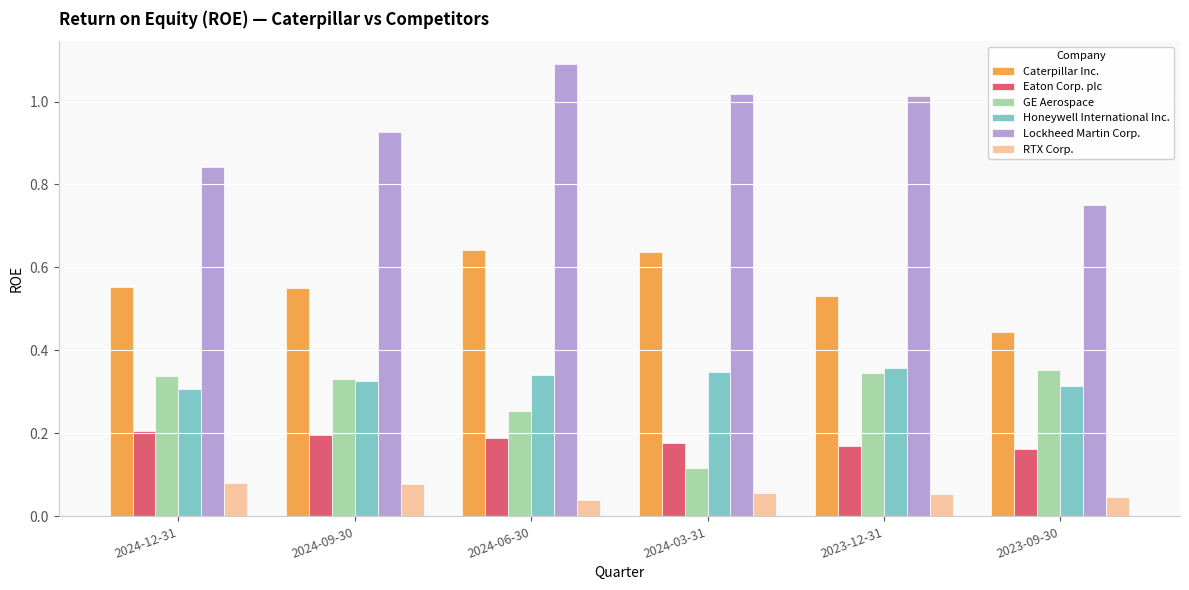

True or false: Eaton Corp. plc has a value of 0.2 at 2024-12-31.

True